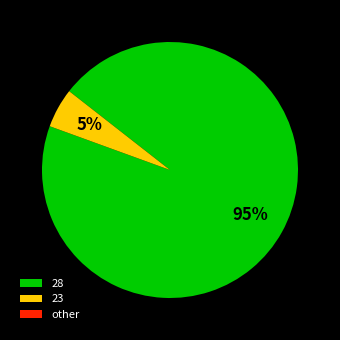

Which slice is the largest?

28